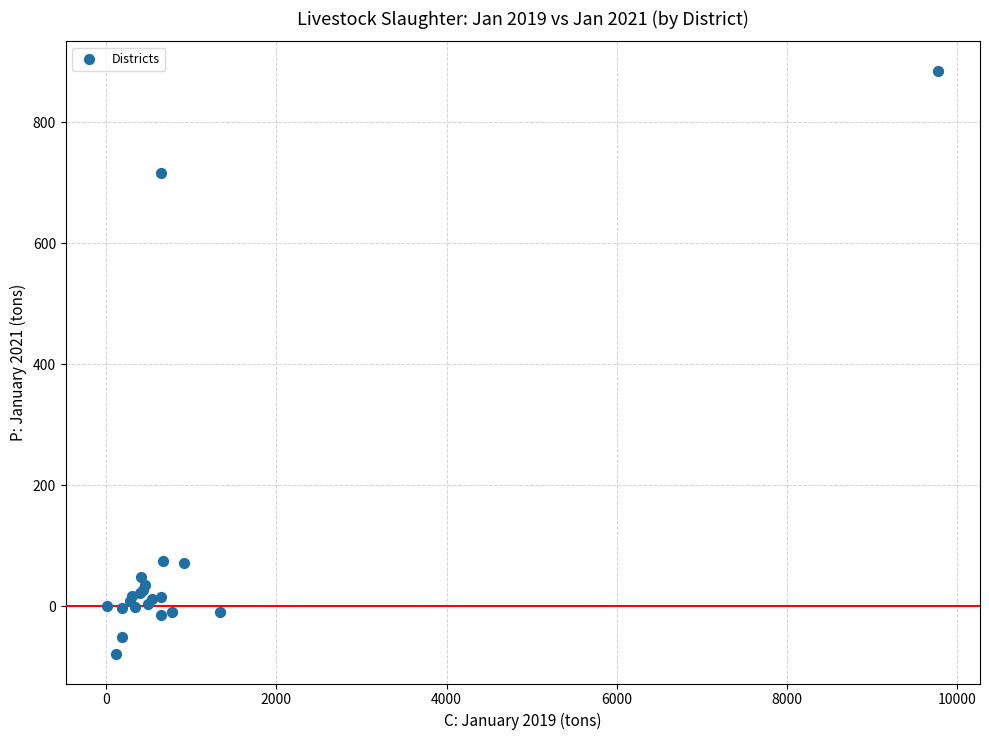

What Y value in the scatter plot is closest to 403?

717.1